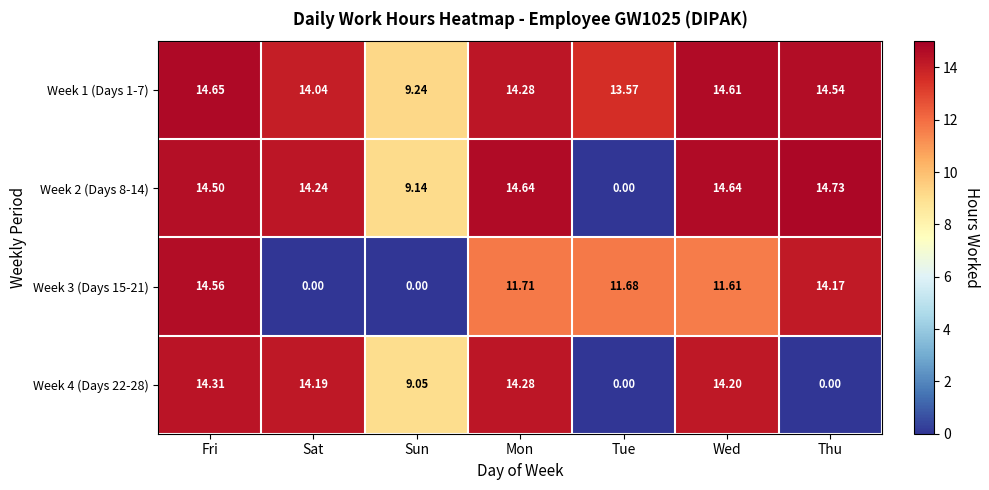

At which label does Week 4 (Days 22-28) first exceed 14?

Fri